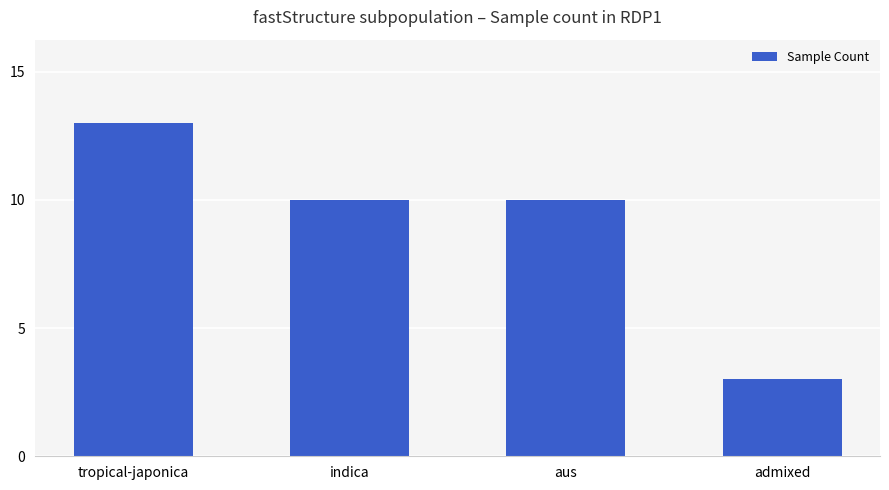

How many categories are shown in the chart?

4